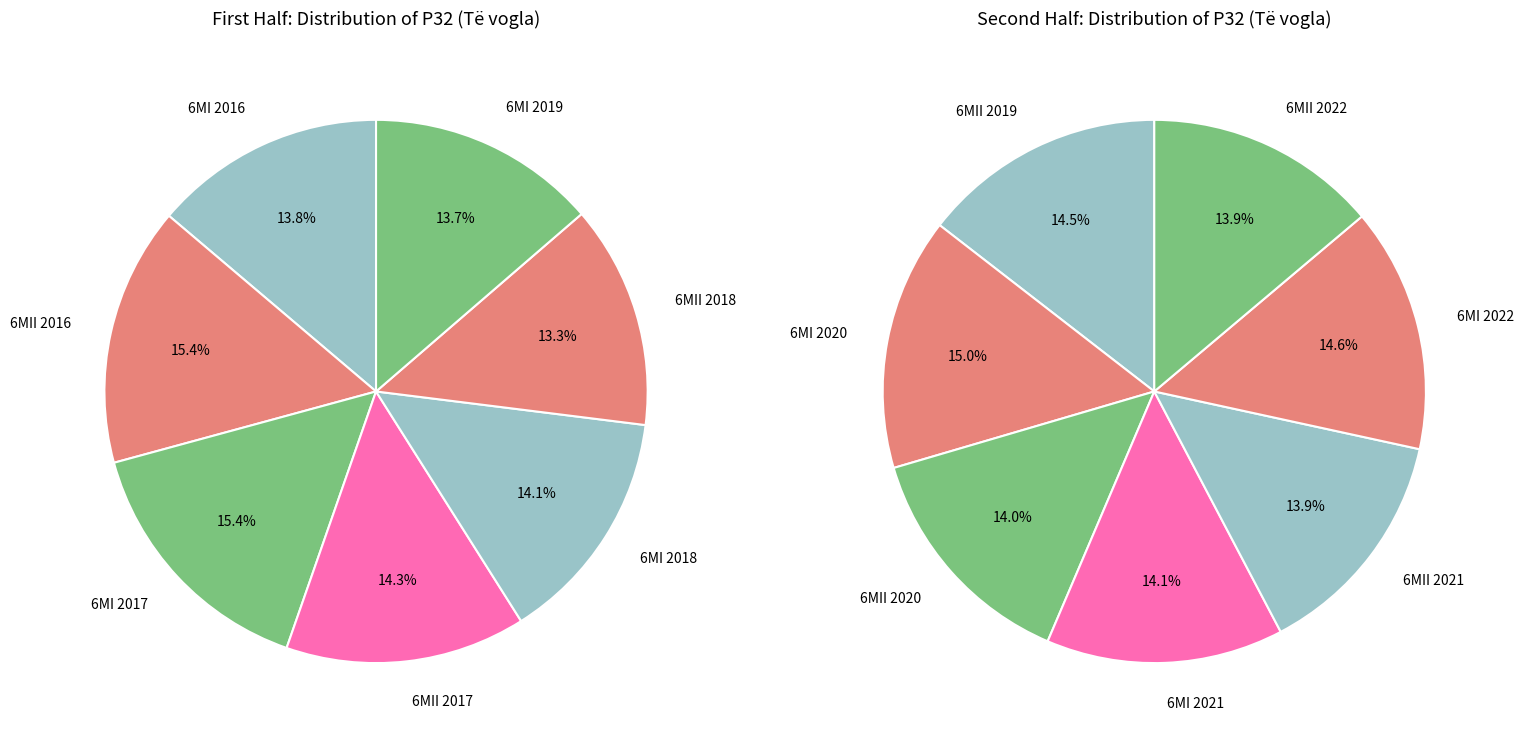

Is there any slice that represents more than half of the pie?

No